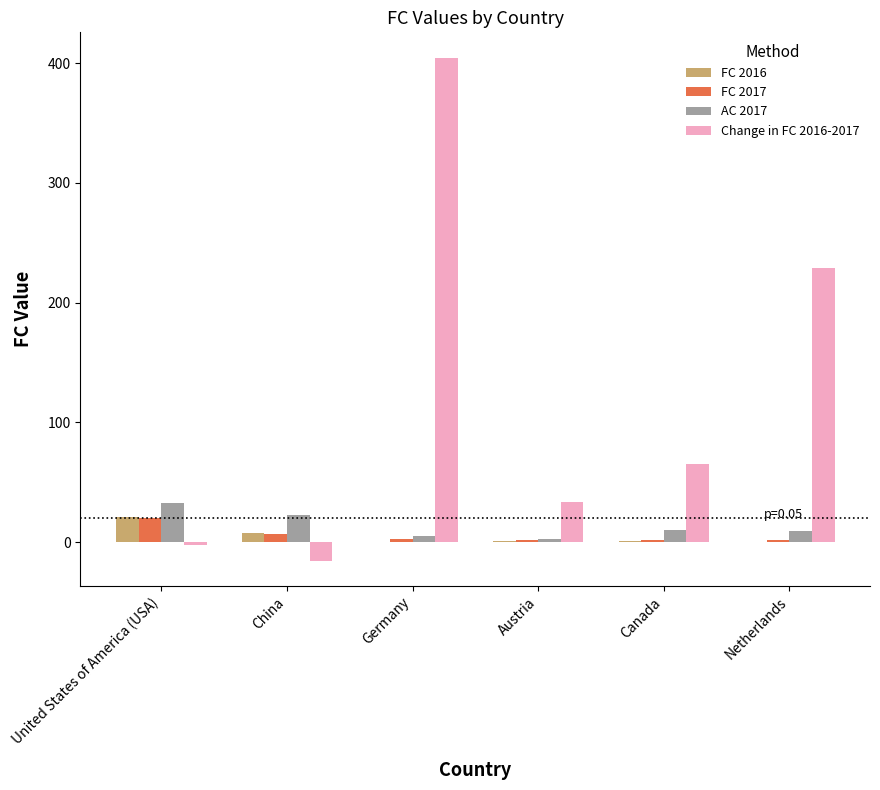

At which category does the chart reach its peak across all series?

Germany